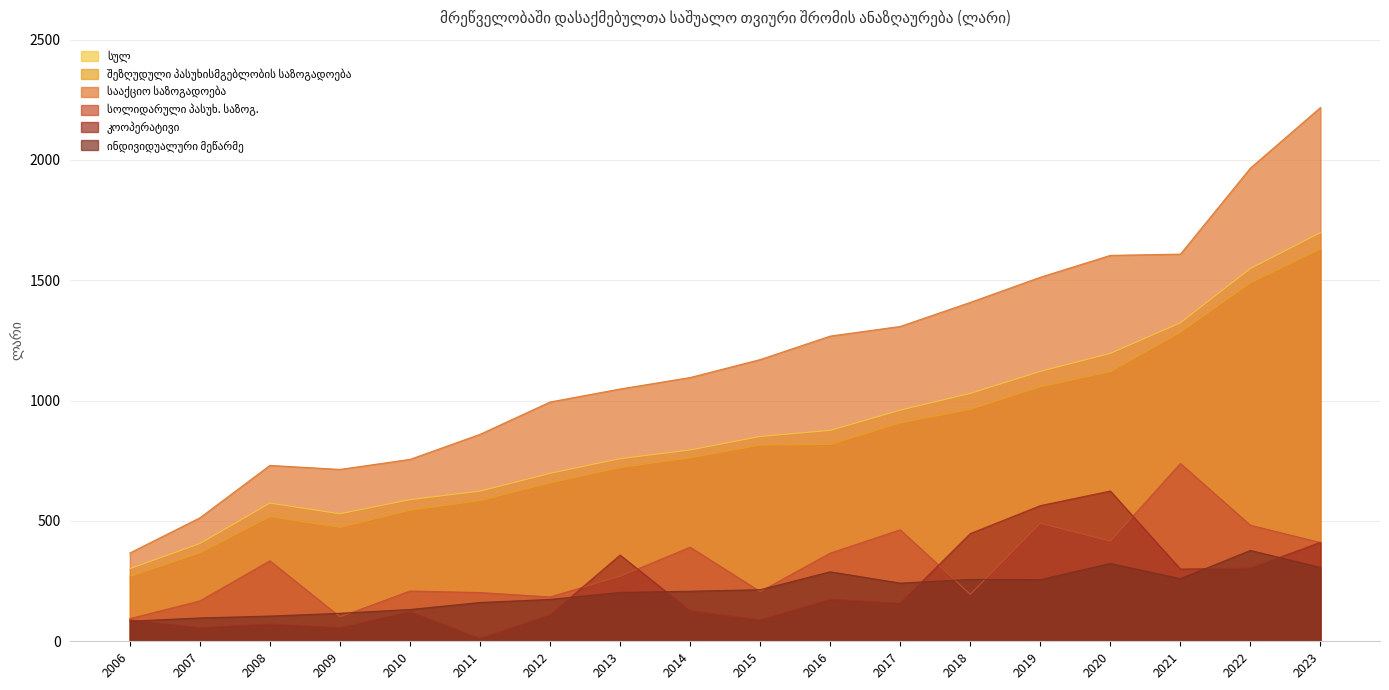

What is the value of the სააქციო საზოგადოება point at the 18th from the left?

2218.0